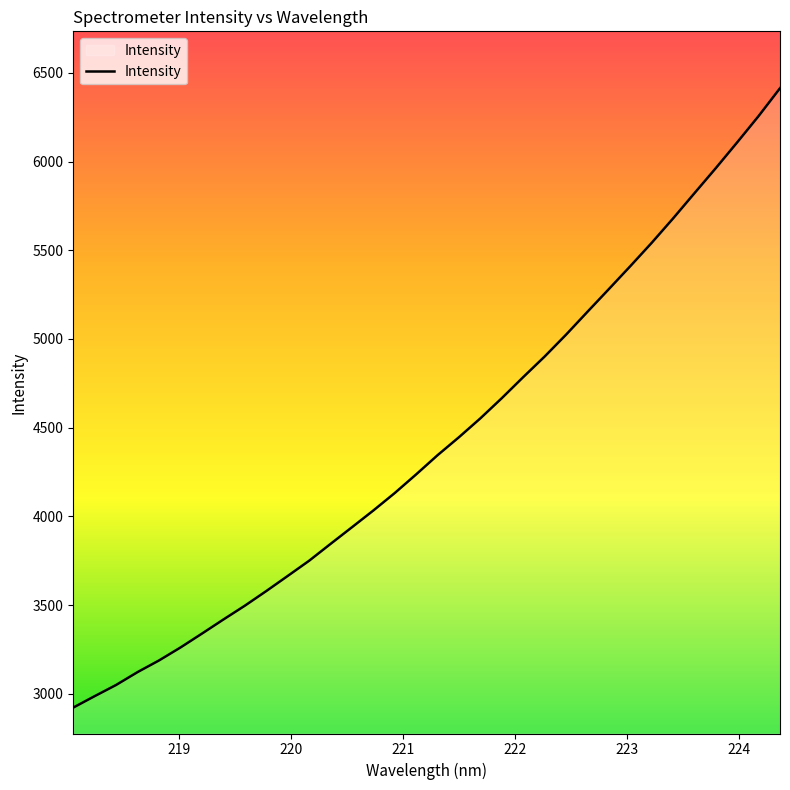

What is the difference between the maximum and minimum values?

3491.4